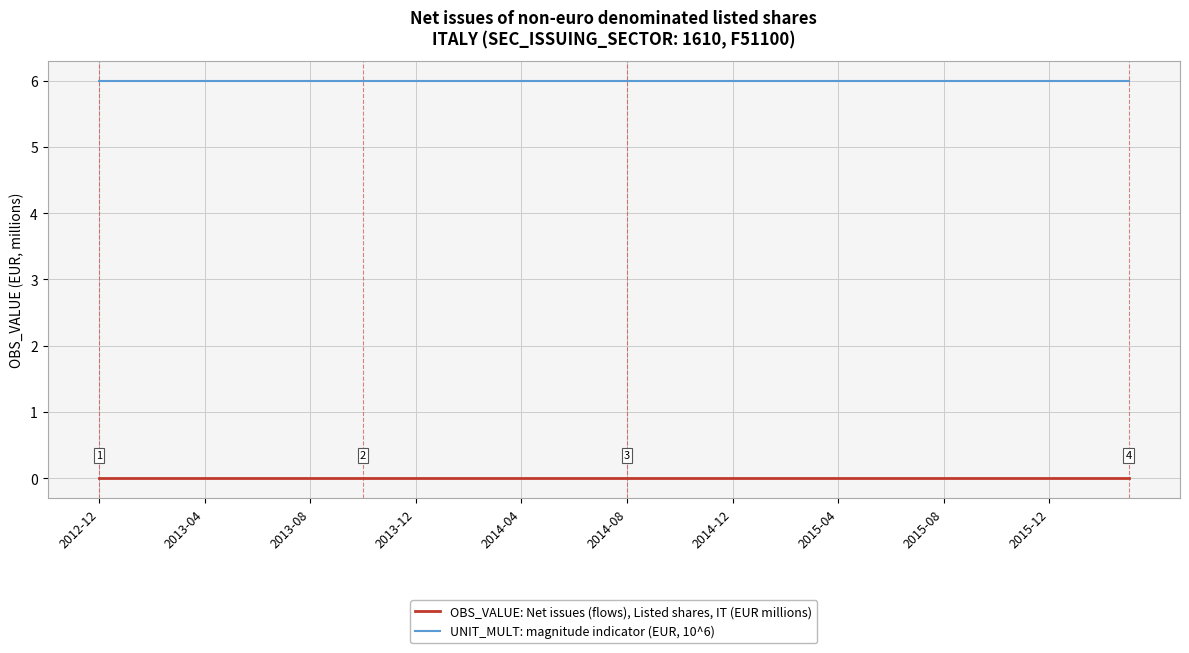

Count the number of data series in this chart.

2